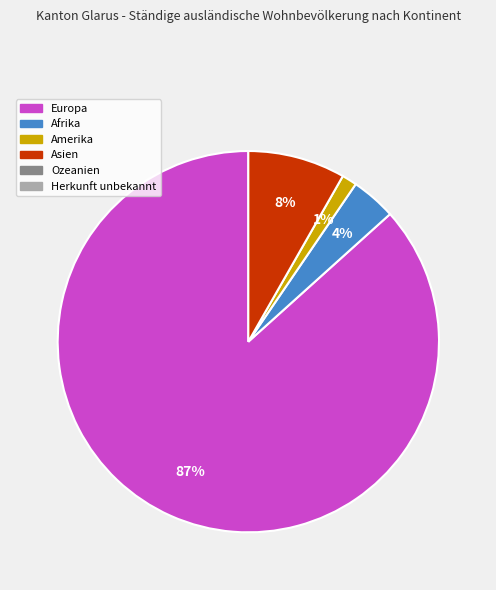

Does any single category account for the majority?

Yes